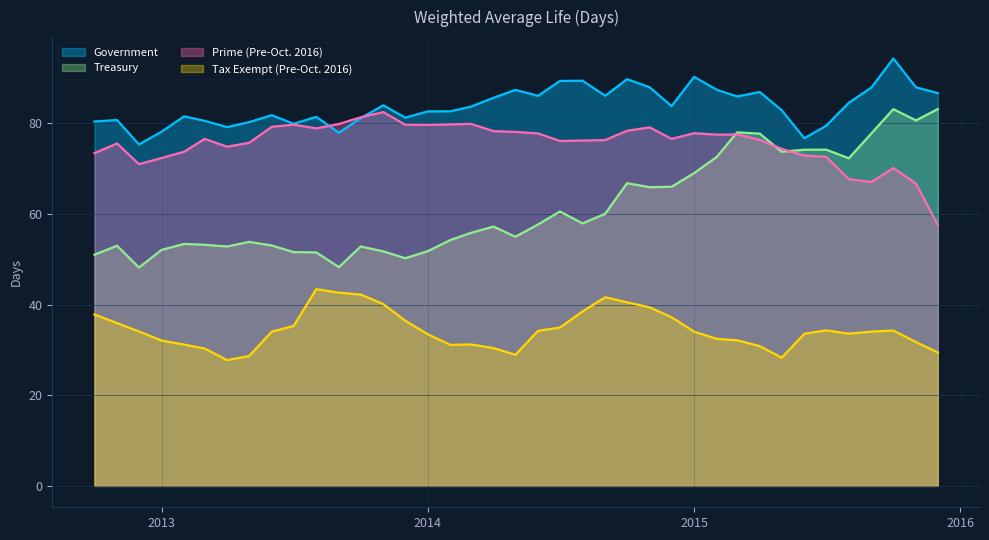

Rank the series by their average value, from highest to lowest.

Government, Prime (Pre-Oct. 2016), Treasury, Tax Exempt (Pre-Oct. 2016)